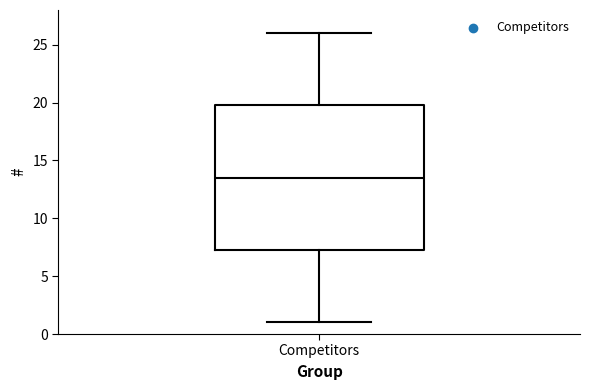

Transcribe this box plot: give where the median line is, the range the box spans, and where the two whiskers end, as read against the y-axis. The values are not printed on the chart, so give them approximately, as read against the axis.

median 13.5, box 7.5 to 20.0, whiskers 1.0 to 26.0